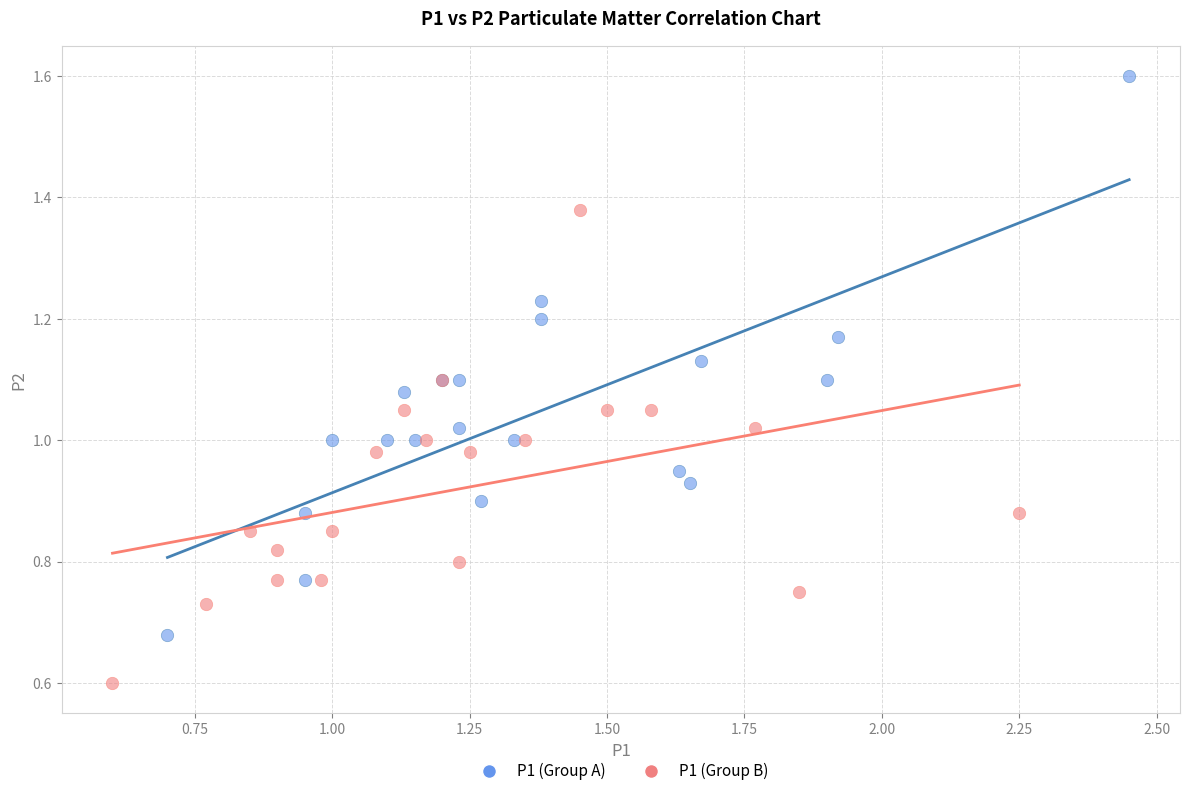

Which series contains the lowest Y value?

P1 (Group B)